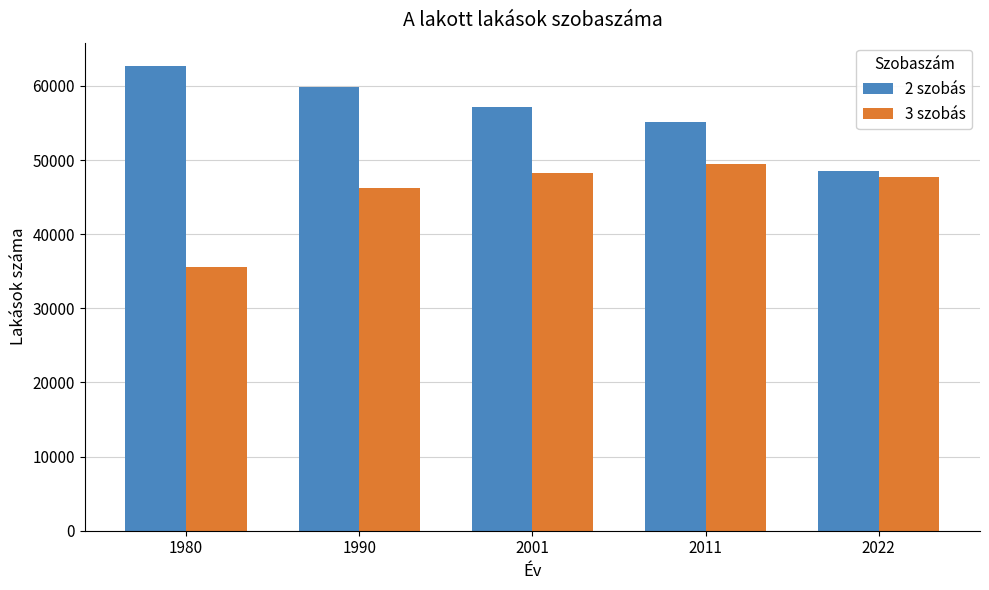

At how many categories does at least one series exceed 46812?

5